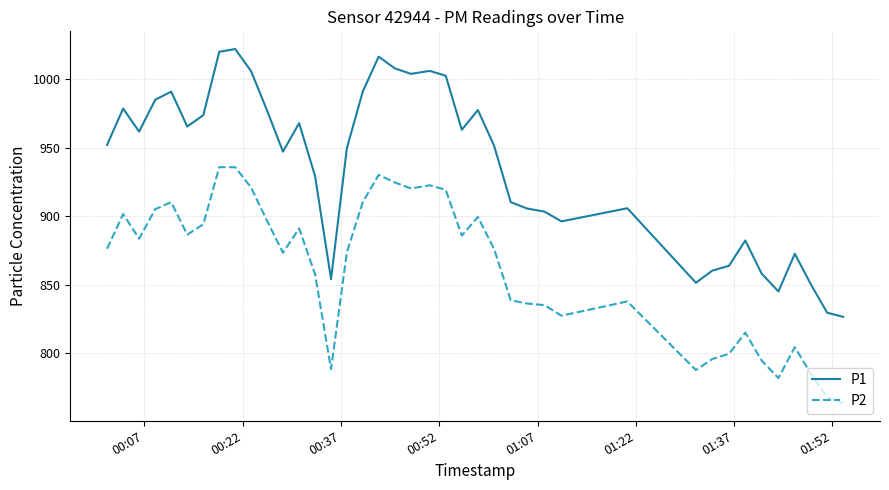

What is the maximum value for P2?

935.8